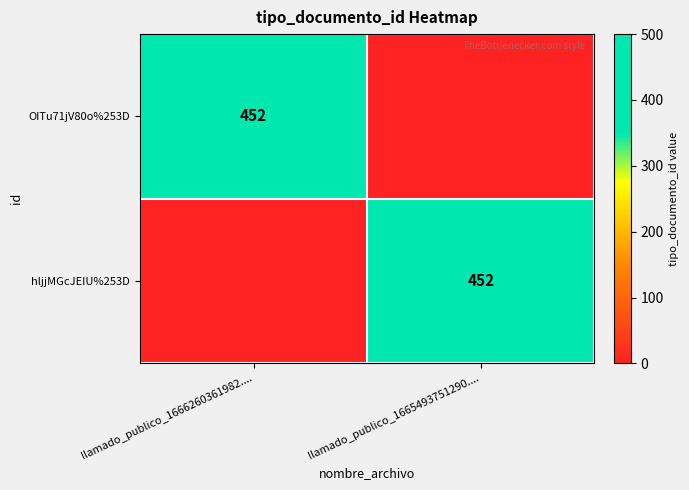

The hljjMGcJEIU%253D series shows 714 at llamado_publico_1665493751290..... True or false?

False